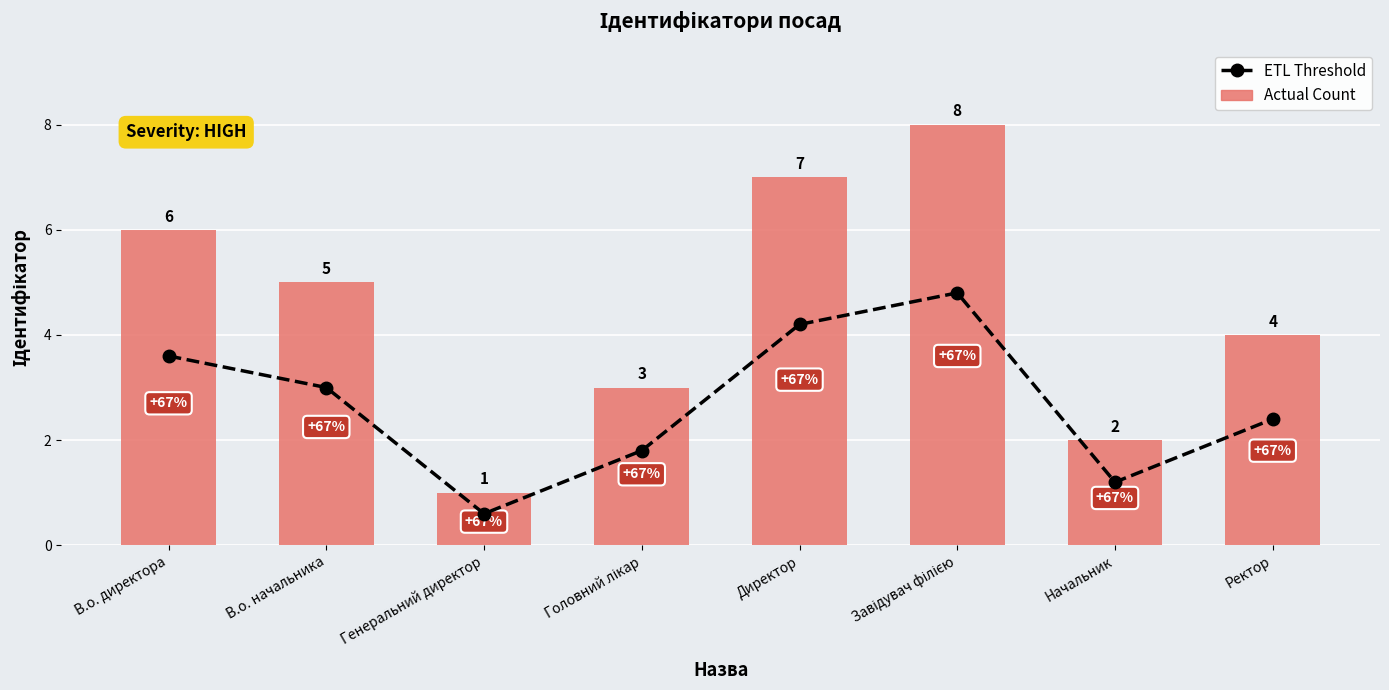

What is the difference between the second highest and second lowest values in the ETL Threshold series?

3.0